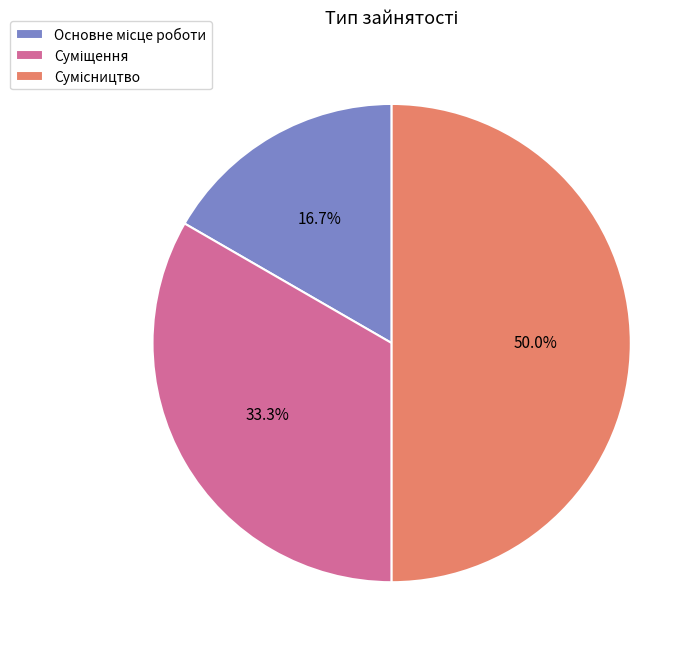

How many segments does this pie chart have?

3